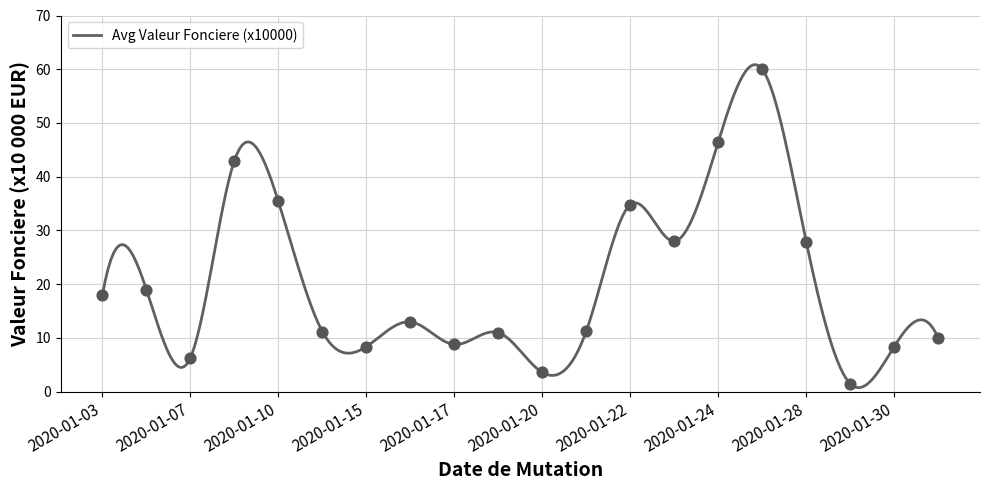

Which has a higher value, 2020-01-20 or 2020-01-27?

2020-01-27